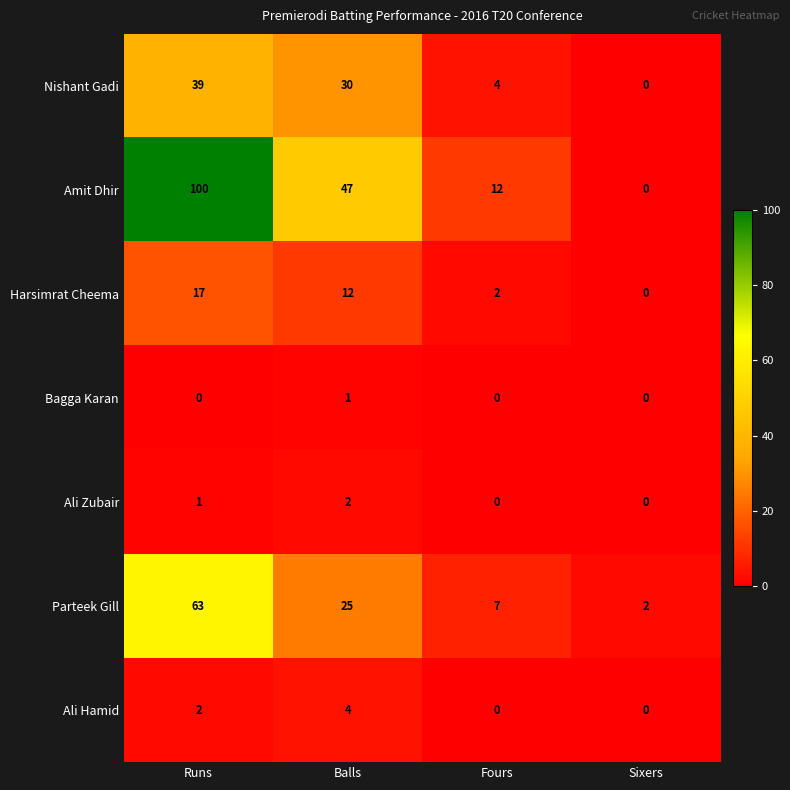

Which series has the widest spread of values?

Amit Dhir